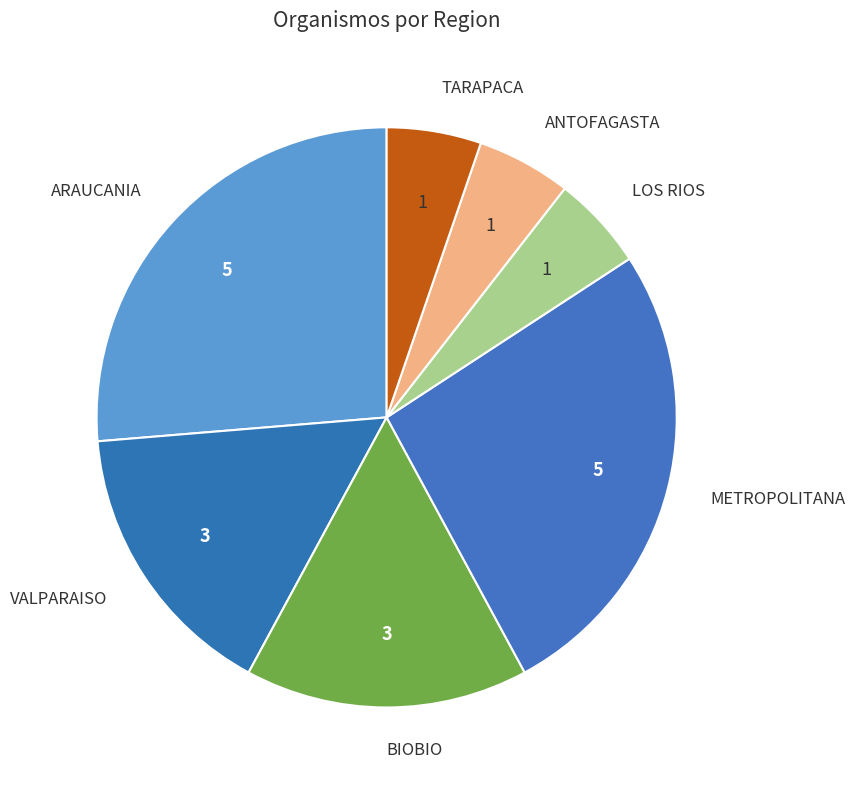

Which category has the biggest portion of the pie?

ARAUCANIA